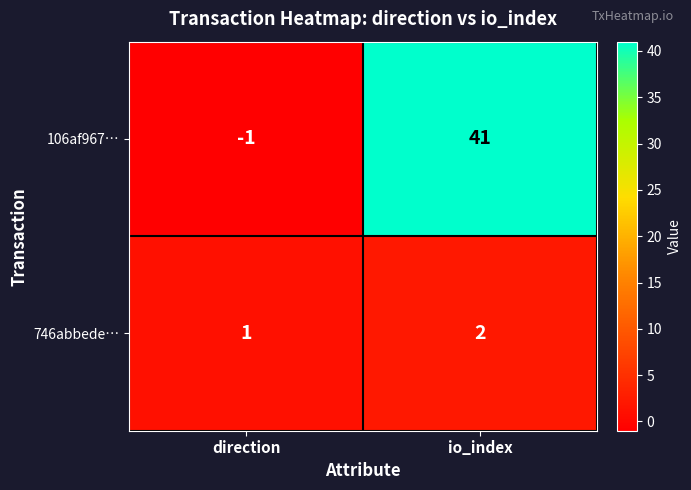

How many series are shown in this chart?

2